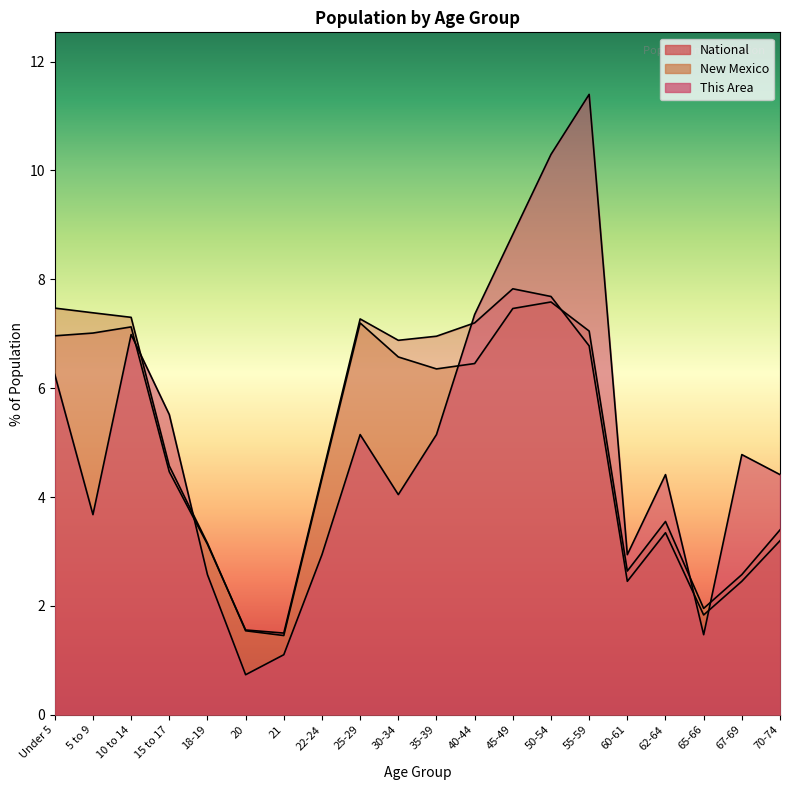

What is the difference between the highest and lowest values at 45-49?

1.4